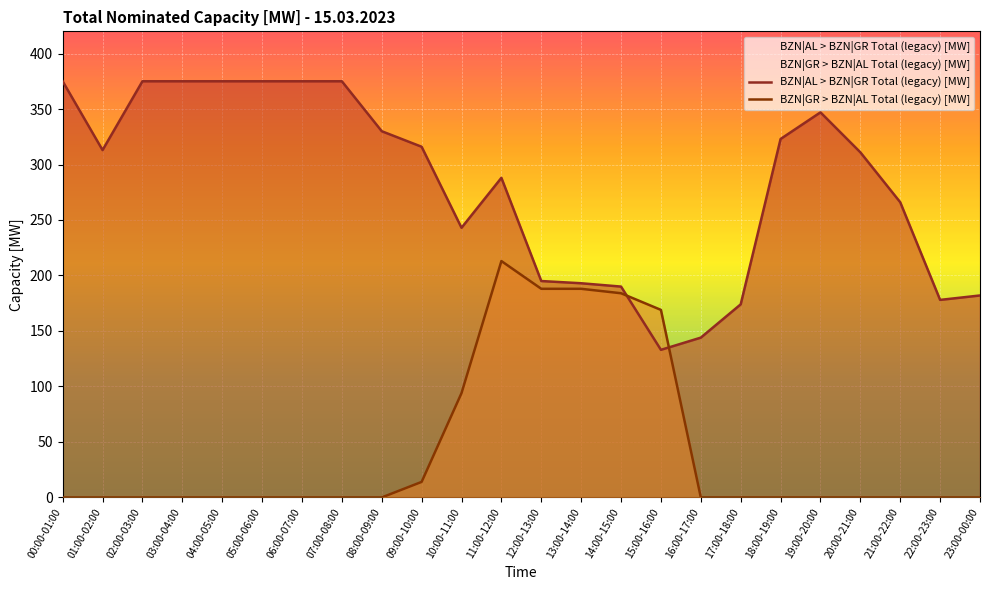

True or false: BZN|GR > BZN|AL Total (legacy) [MW] has more than 1 points higher than both neighbors.

False